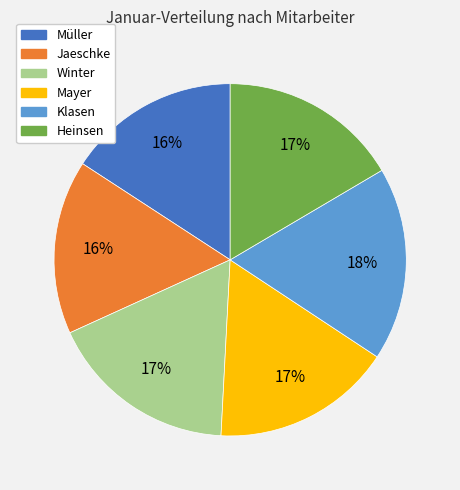

Between Heinsen and Müller, which is larger?

Heinsen